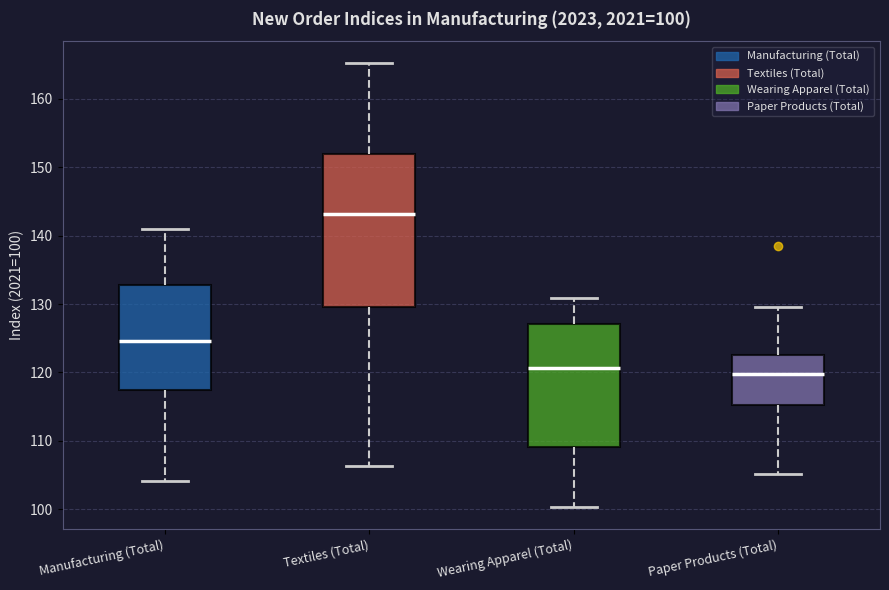

Comparing the boxes themselves (not the whiskers), which one is the tallest?

Textiles (Total)